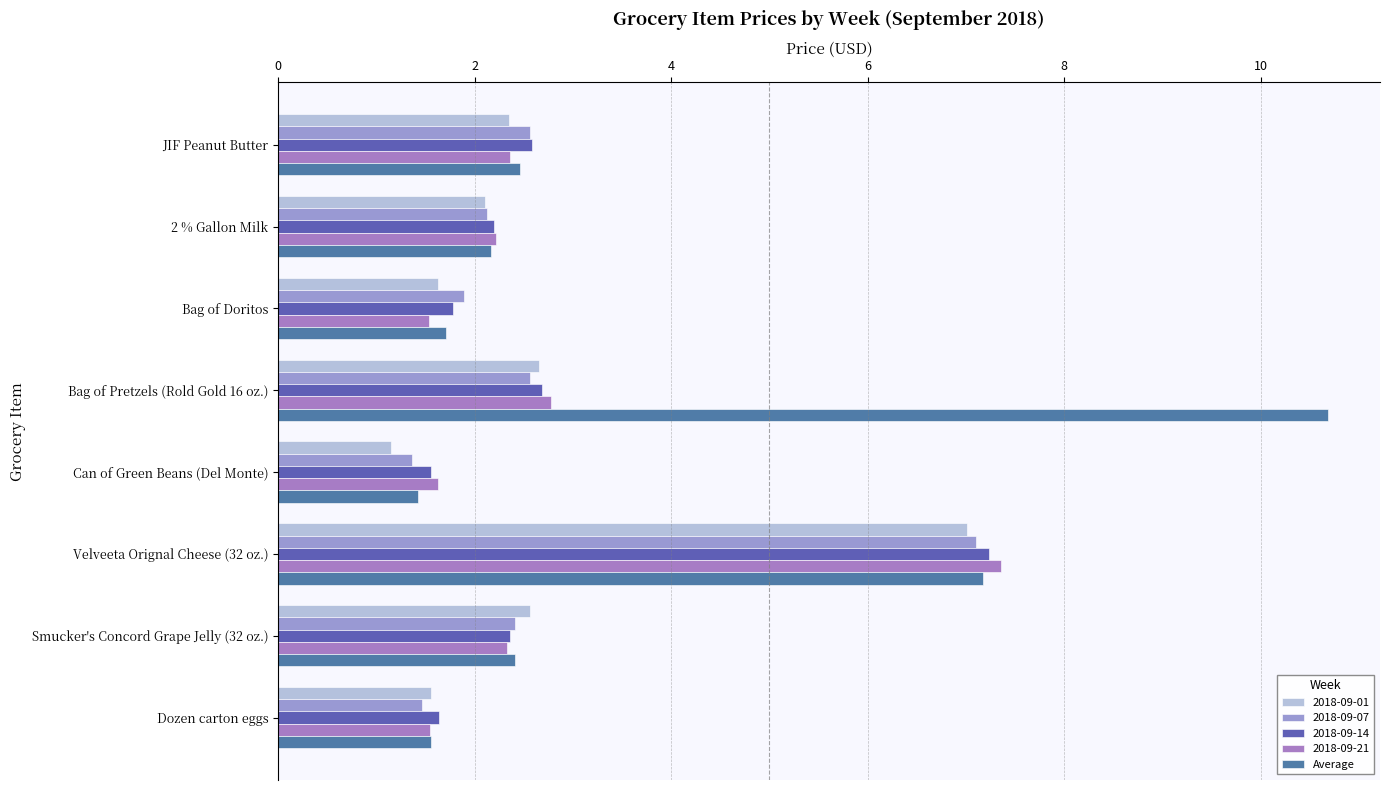

Which series has the widest spread of values?

Average